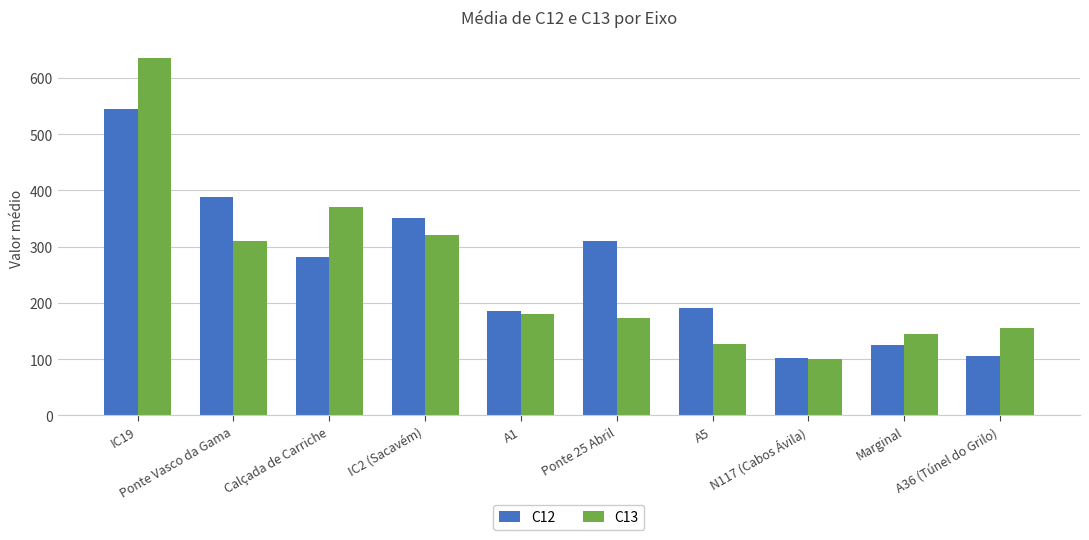

Which series changed the most between IC19 and A5?

C13